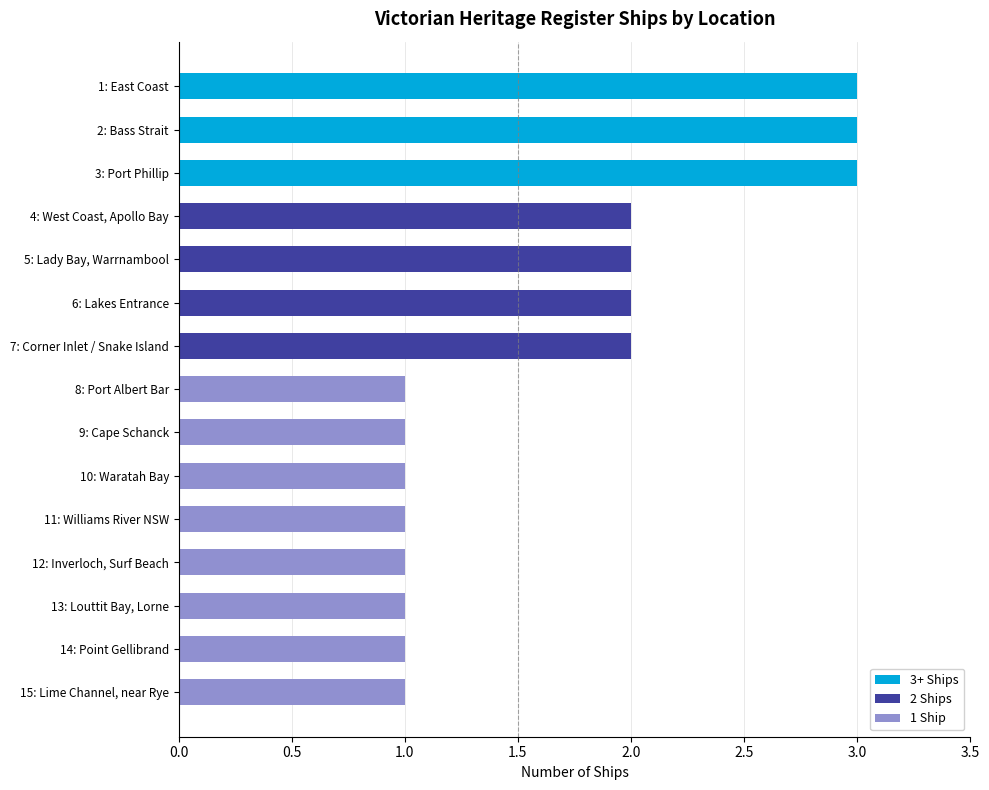

Is it true that the value at 10: Waratah Bay is 1?

True